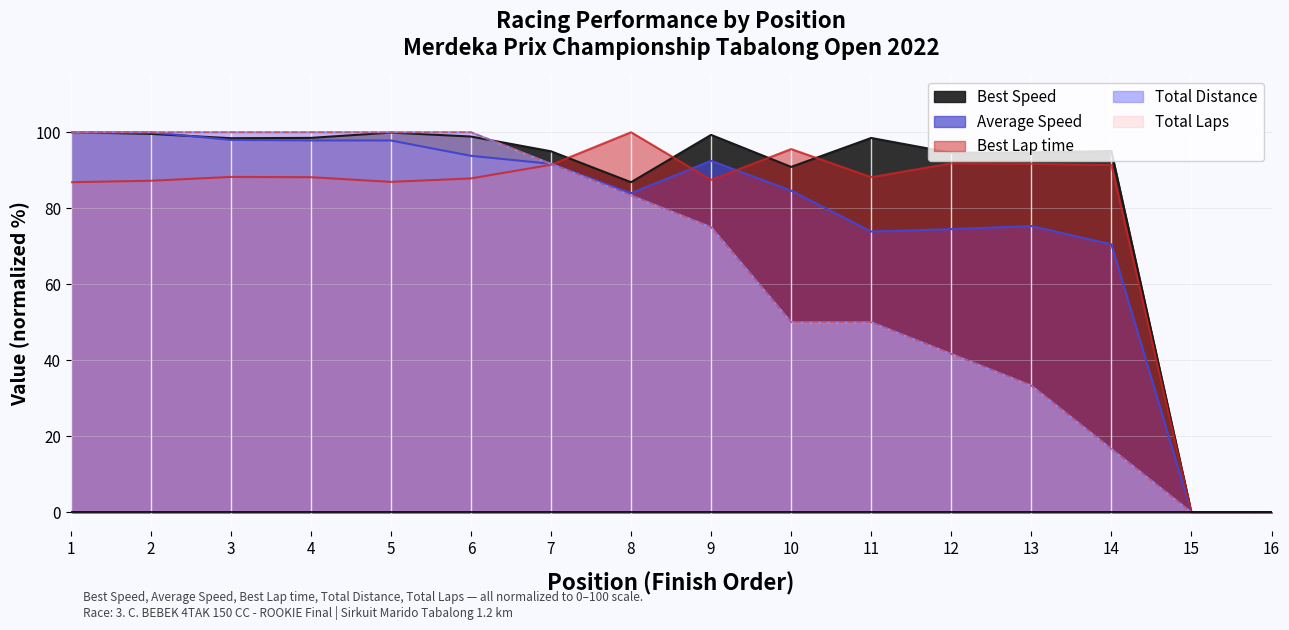

In Average Speed, how many points are lower than both neighbors (excluding endpoints)?

2